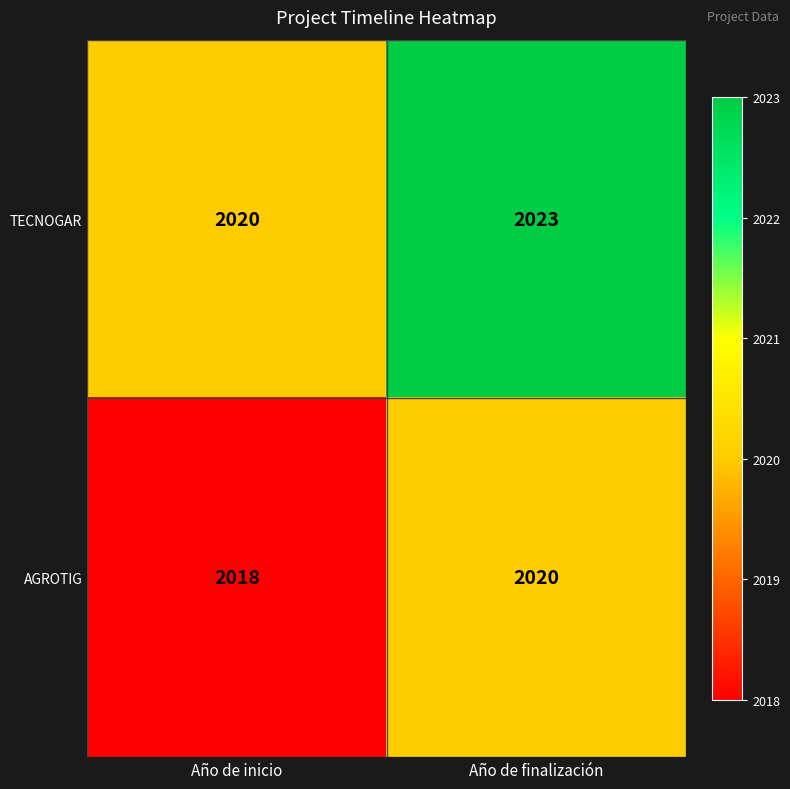

Rank the categories by TECNOGAR value from highest to lowest.

Año de finalización, Año de inicio